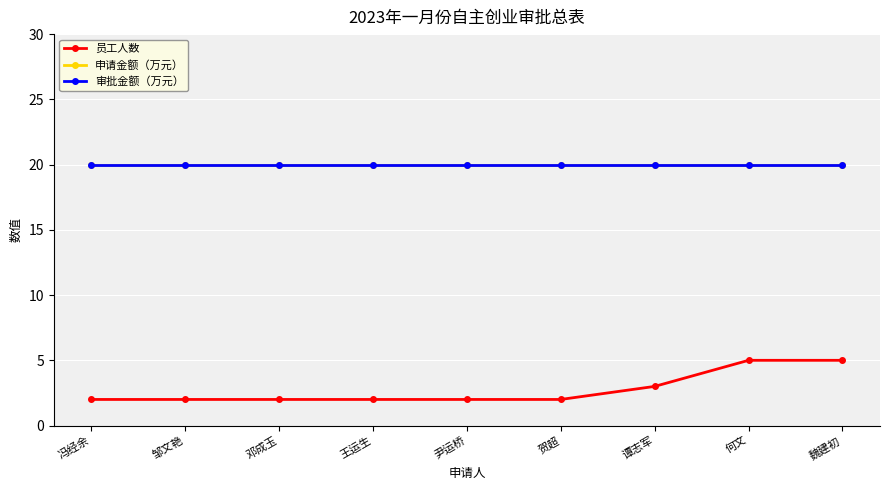

Does the chart have visible grid lines?

Yes